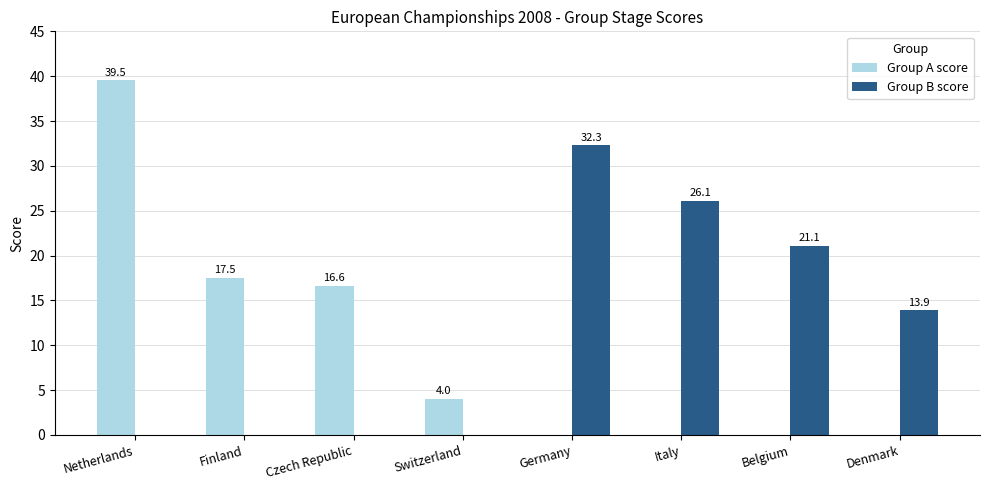

True or false: Group A score has a value of -21.5 at Belgium.

False